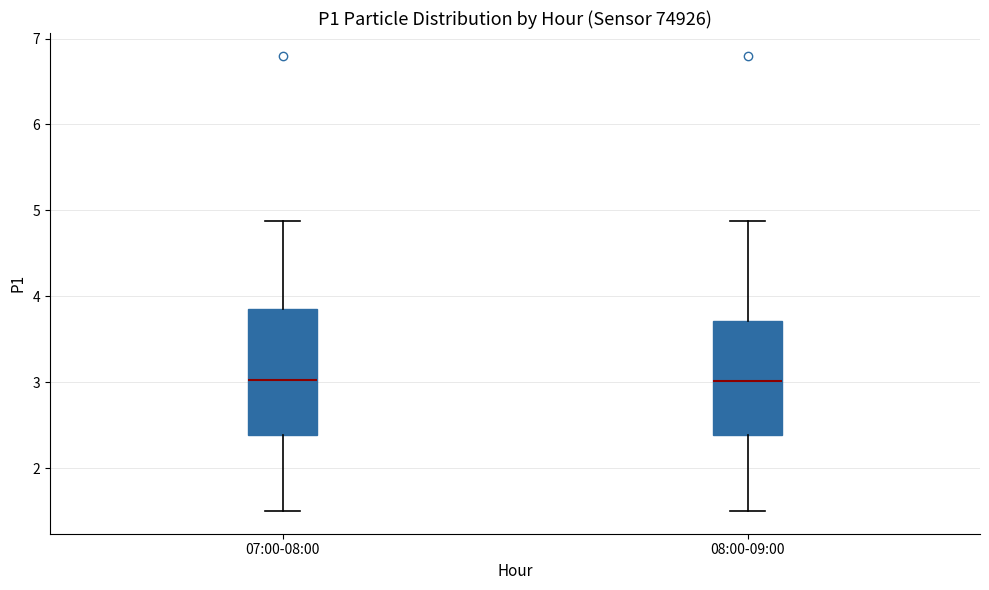

Reading left to right, transcribe this box plot: for each box, give where its median line is, the range the box spans, and where its two whiskers end, as read against the y-axis. The values are not printed on the chart, so give them approximately, as read against the axis.

07:00-08:00: median 3.0, box 2.4 to 3.9, whiskers 1.5 to 4.9
08:00-09:00: median 3.0, box 2.4 to 3.7, whiskers 1.5 to 4.9